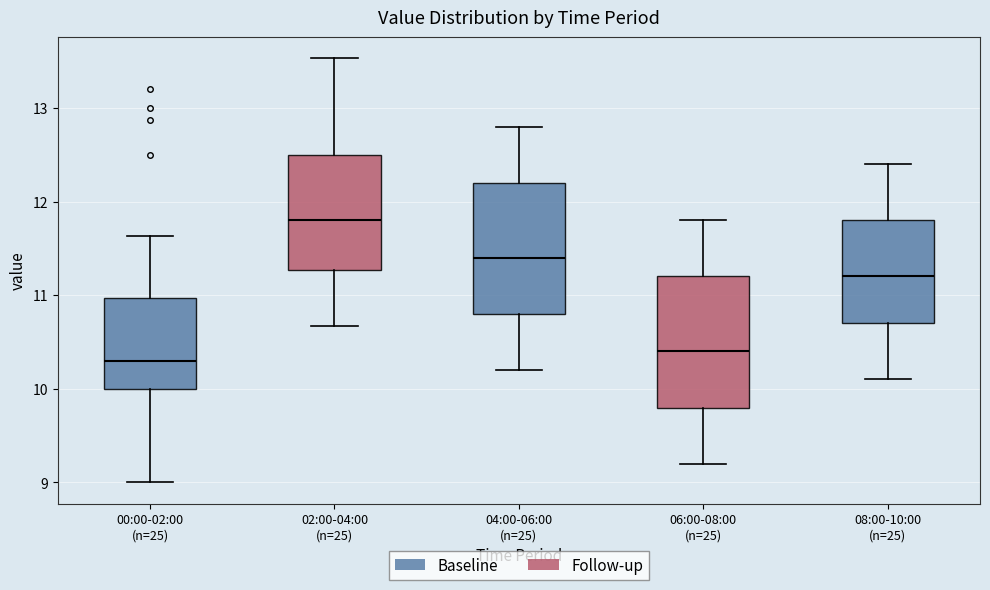

Reading left to right, transcribe this box plot: for each box, give where its median line is, the range the box spans, and where its two whiskers end, as read against the y-axis. The values are not printed on the chart, so give them approximately, as read against the axis.

00:00-02:00 (n=25): median 10.3, box 10.0 to 11.0, whiskers 9.0 to 11.6
02:00-04:00 (n=25): median 11.8, box 11.3 to 12.5, whiskers 10.7 to 13.5
04:00-06:00 (n=25): median 11.4, box 10.8 to 12.2, whiskers 10.2 to 12.8
06:00-08:00 (n=25): median 10.4, box 9.8 to 11.2, whiskers 9.2 to 11.8
08:00-10:00 (n=25): median 11.2, box 10.7 to 11.8, whiskers 10.1 to 12.4